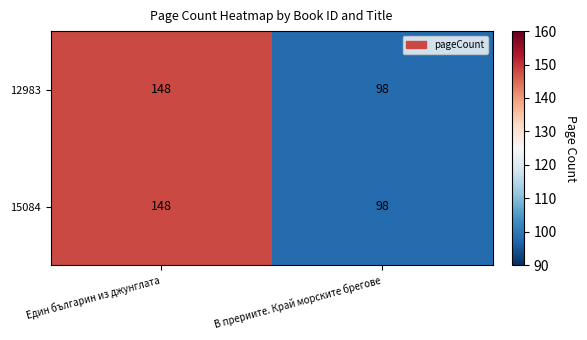

Reading left to right, what are all the values shown in this chart?

12983: 148	98
15084: 148	98